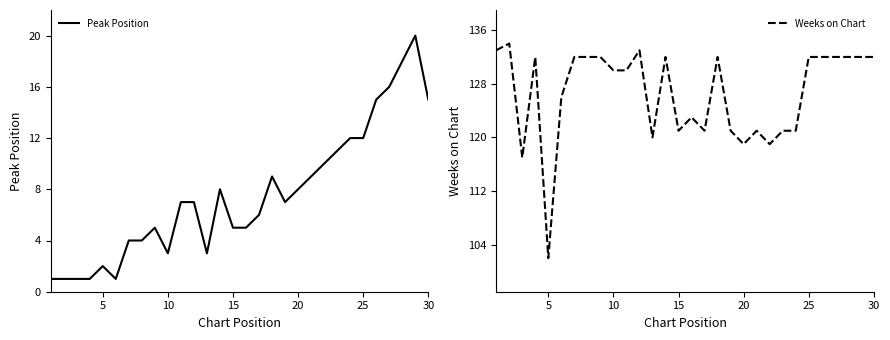

Which category has the lowest value in the Weeks on Chart series?

5